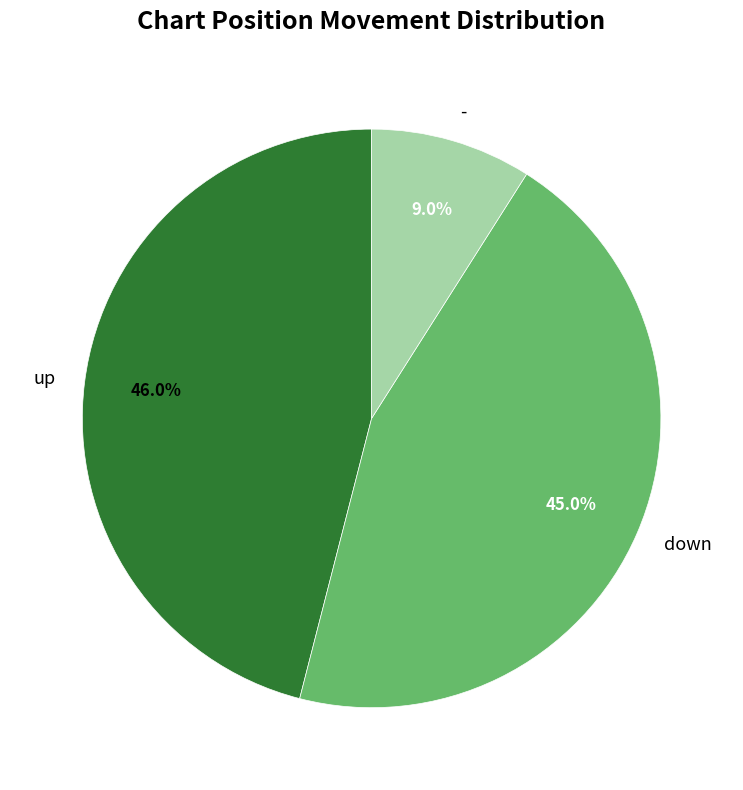

Approximately how many times larger is the value at down compared to up?

1.0